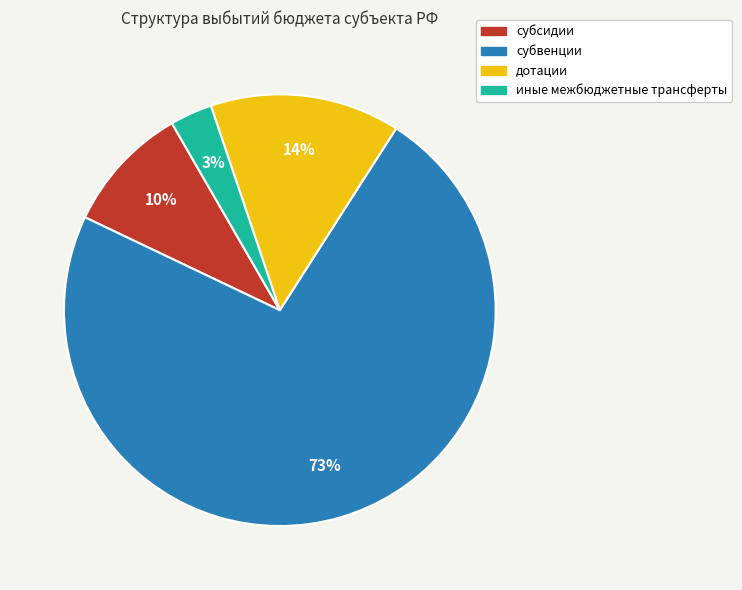

What is the smallest slice in the pie chart?

иные межбюджетные трансферты